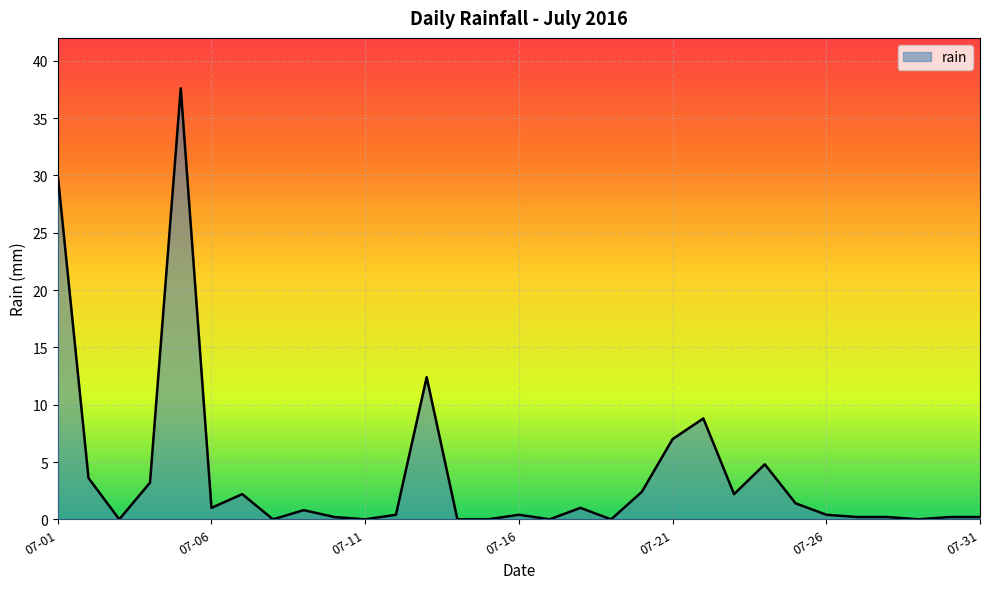

What is the difference between the maximum and minimum values?

37.6